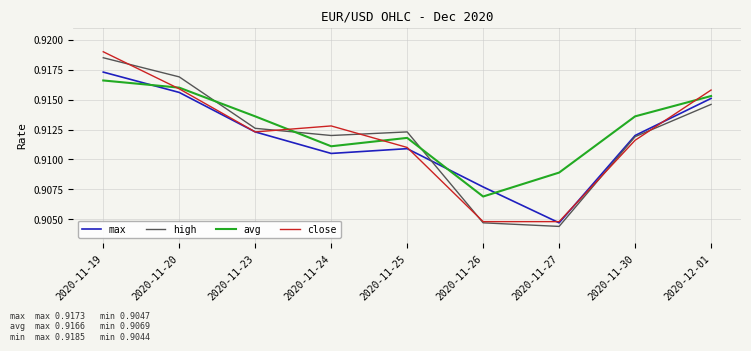

Which series has the widest spread of values?

close